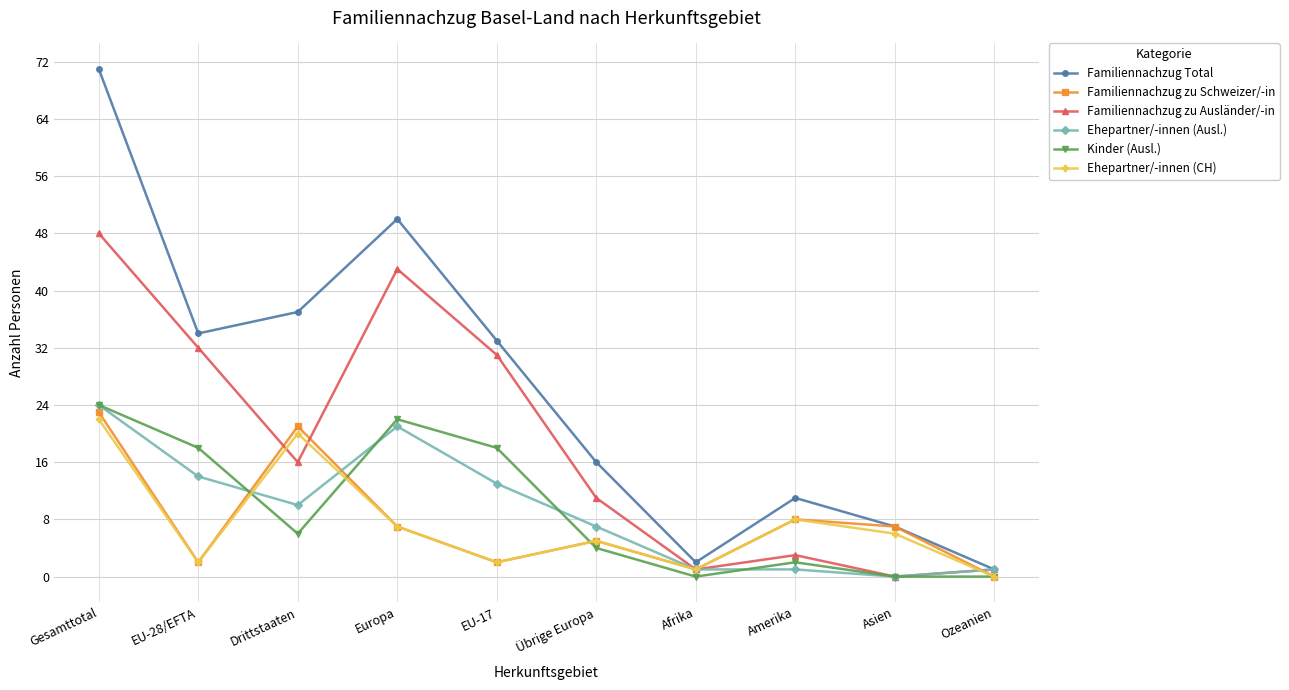

What is the average value of the Kinder (Ausl.) series?

9